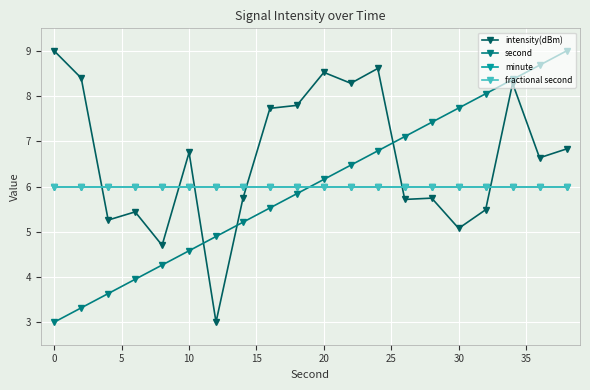

Does the chart have visible grid lines?

Yes